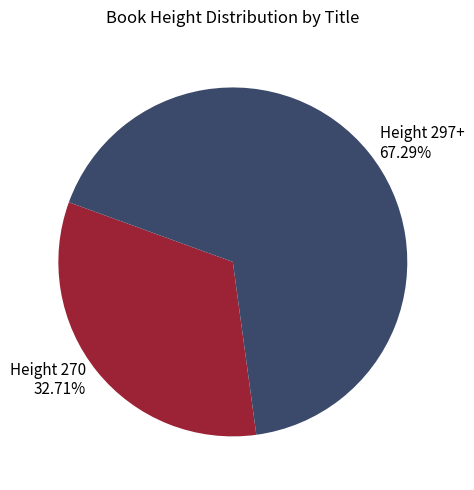

Is there a majority slice in this chart?

Yes